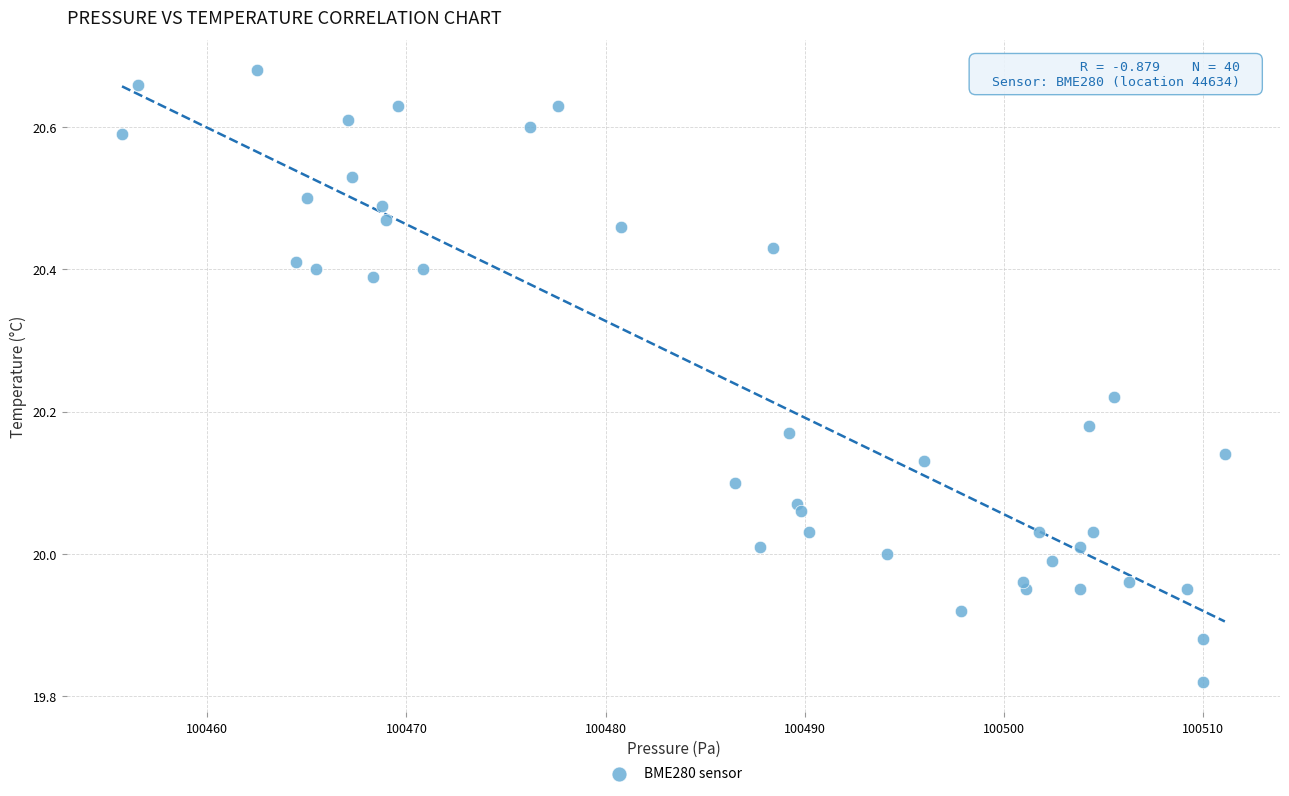

What is the range of Y values (max minus min)?

0.9